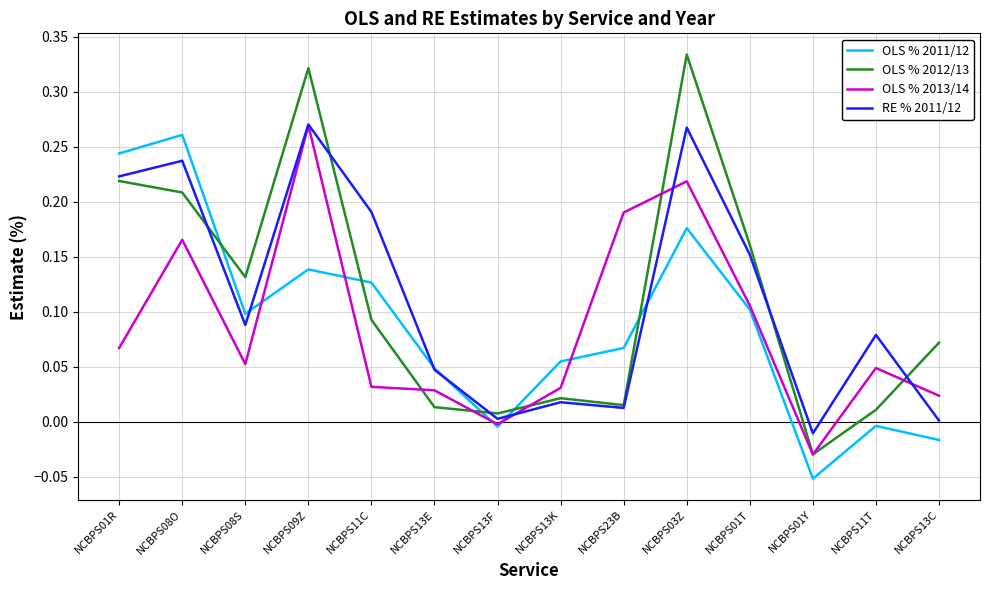

Is this an area chart (filled region under the line)?

No